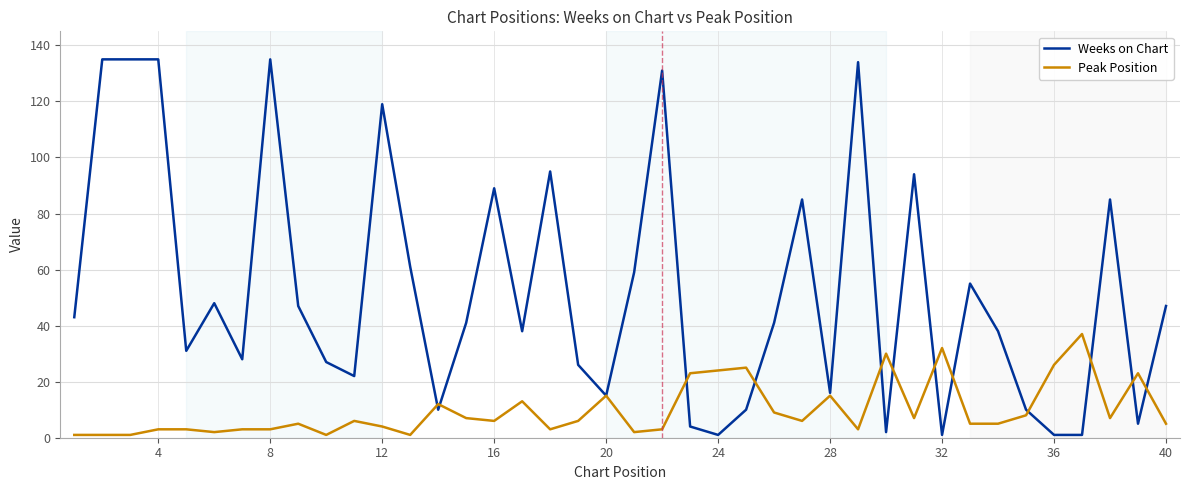

Which series has the largest total across all categories?

Weeks on Chart